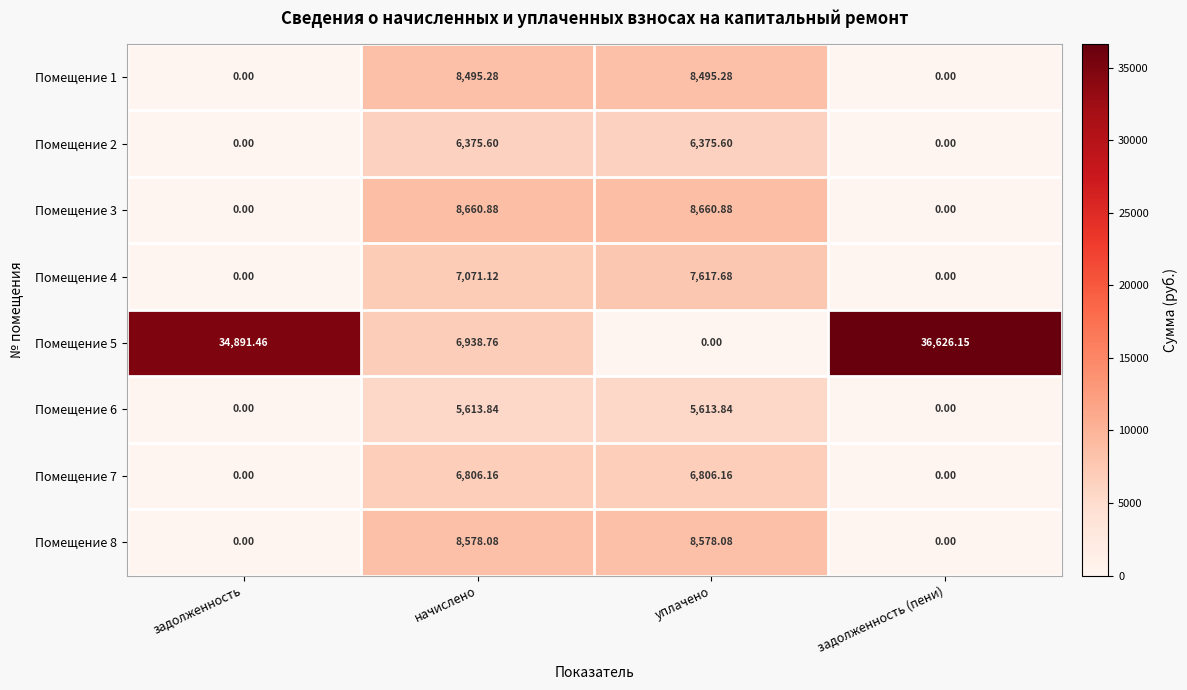

At which category does the chart reach its peak across all series?

задолженность (пени)